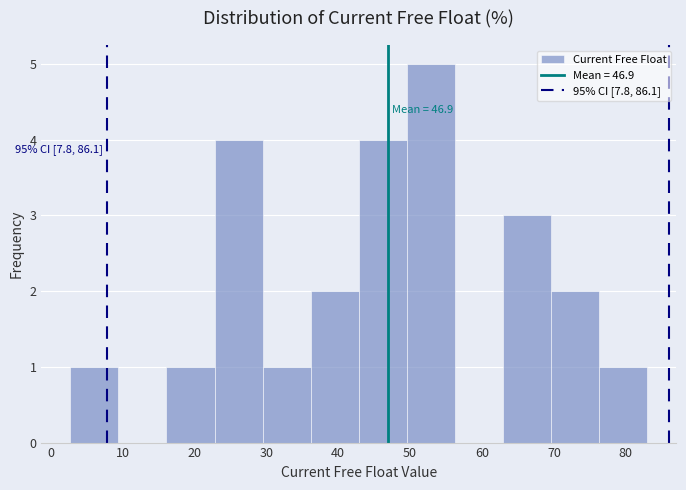

Which range on the x-axis has the tallest bar?

50 to 56